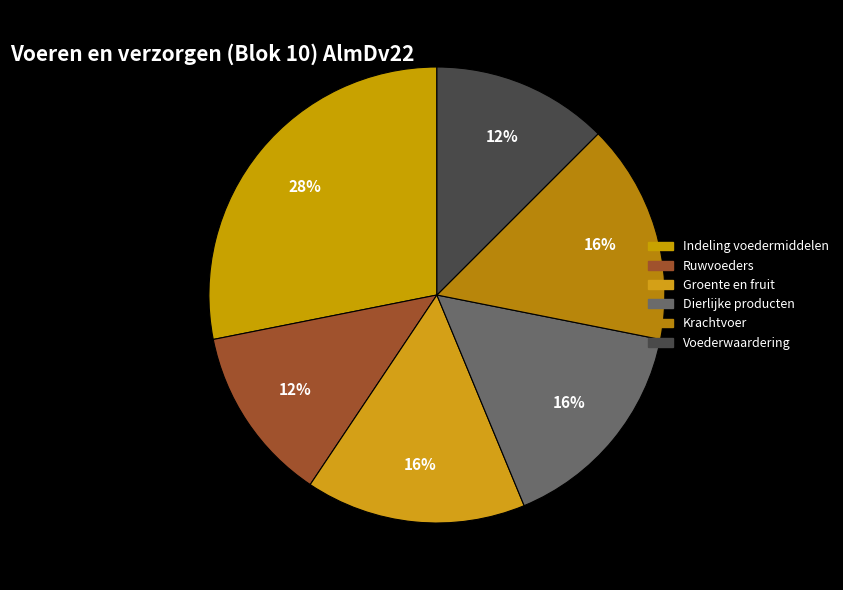

How many slices are in this pie chart?

6